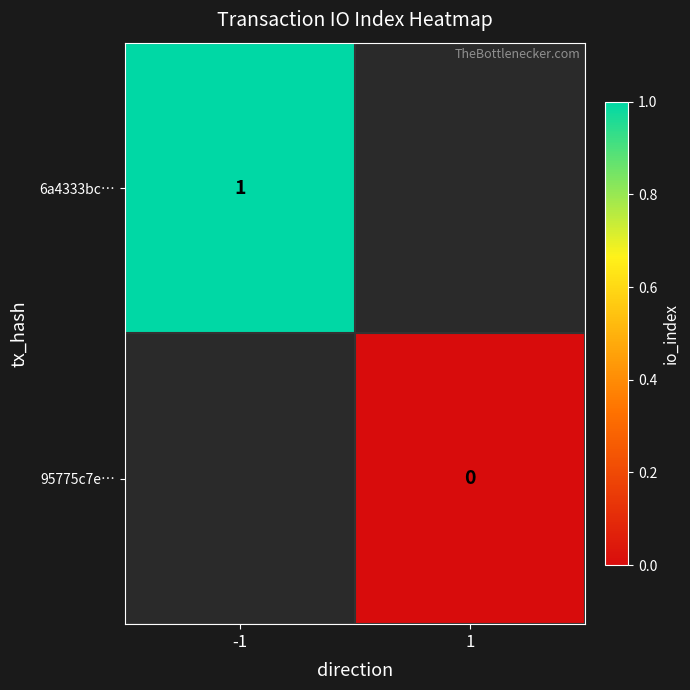

The 6a4333bc… series shows 1 at -1. True or false?

True